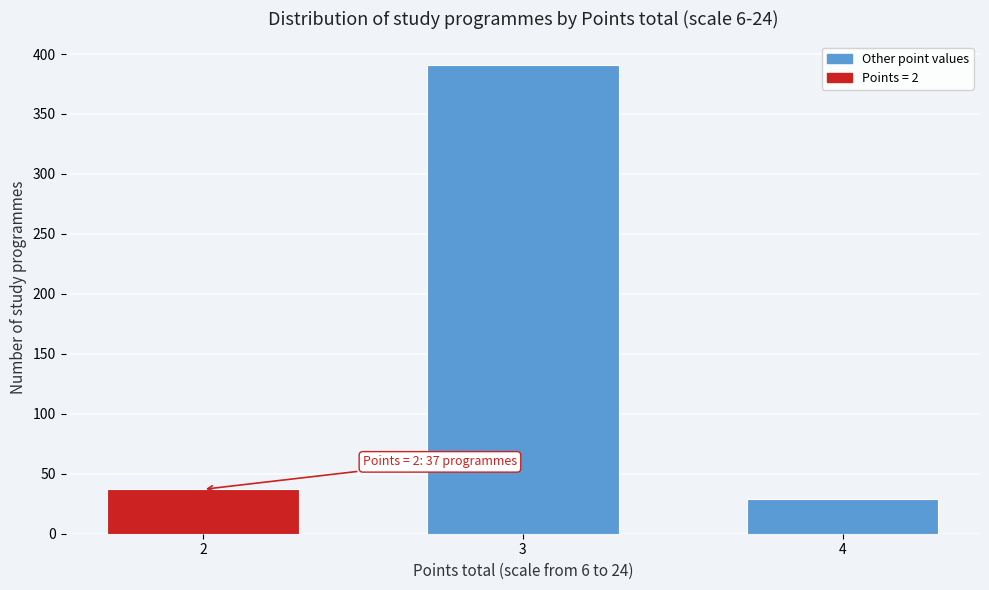

Reading left to right, what are all the values shown in this chart?

37	391	29